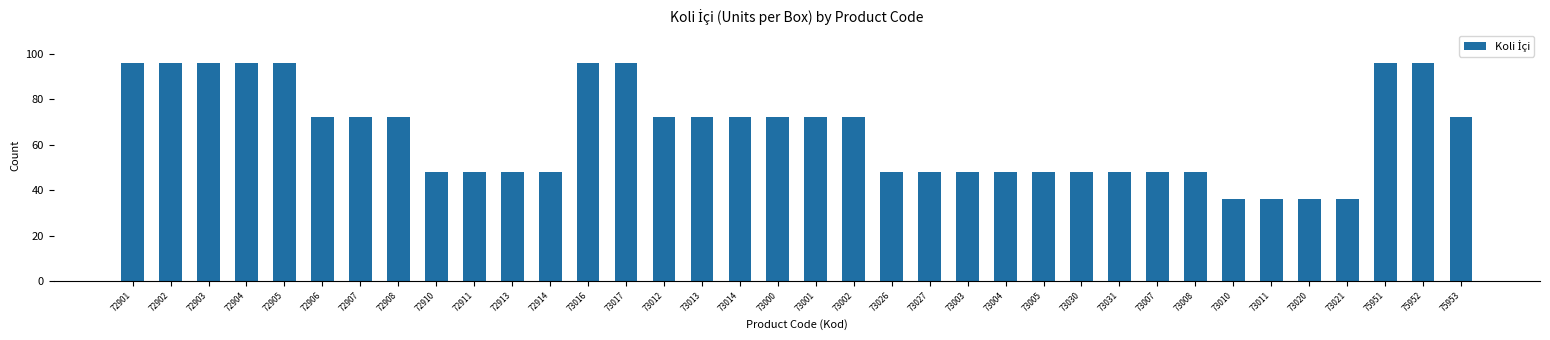

Between 72913 and 72902, which is larger?

72902